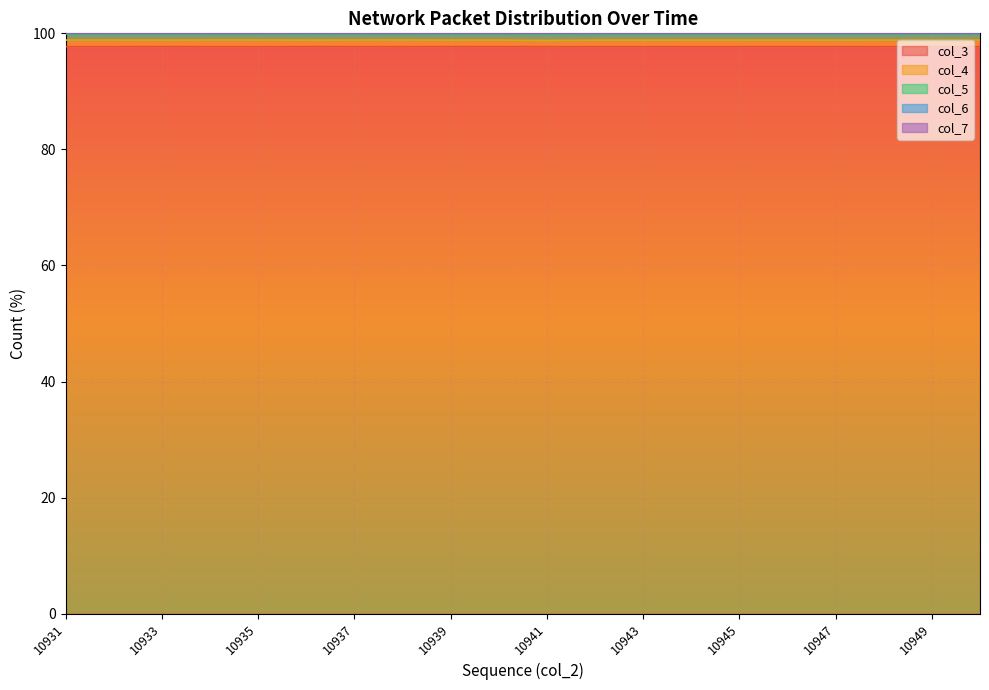

Where is the first local minimum for col_6?

10933